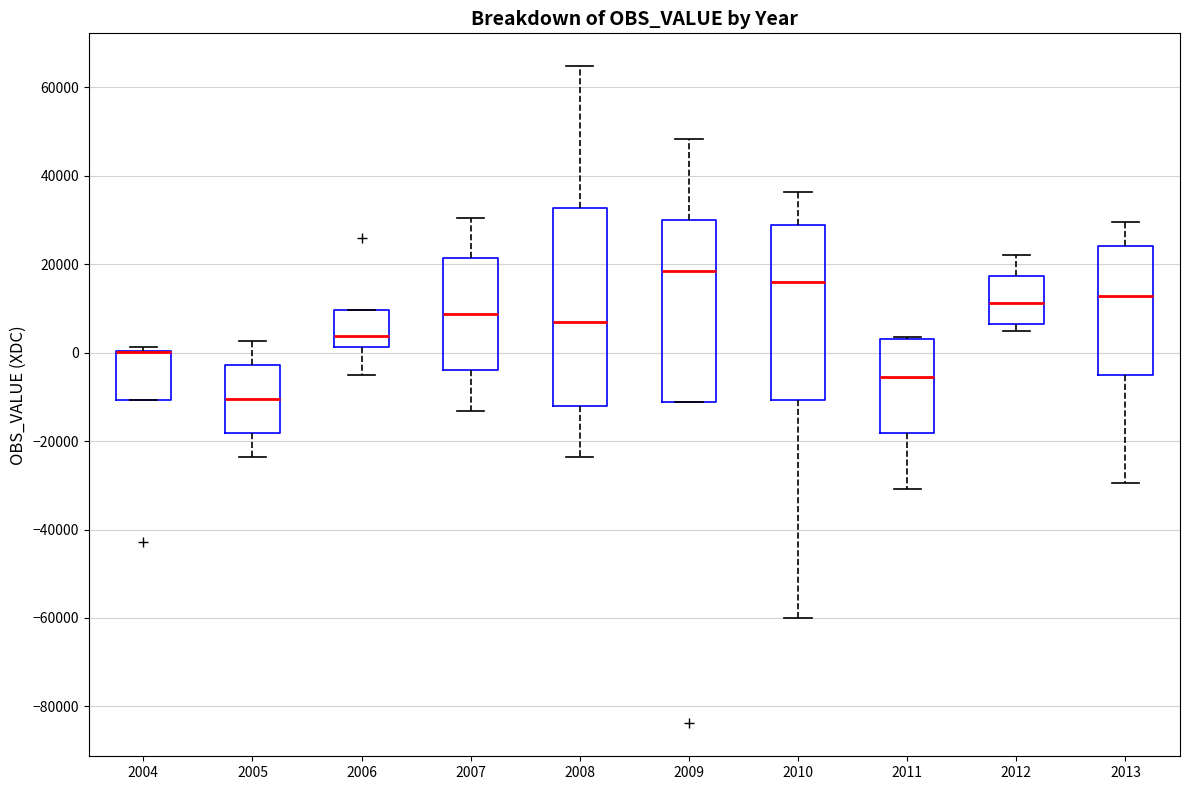

Which box is the tallest, from its lower edge to its upper edge?

2008